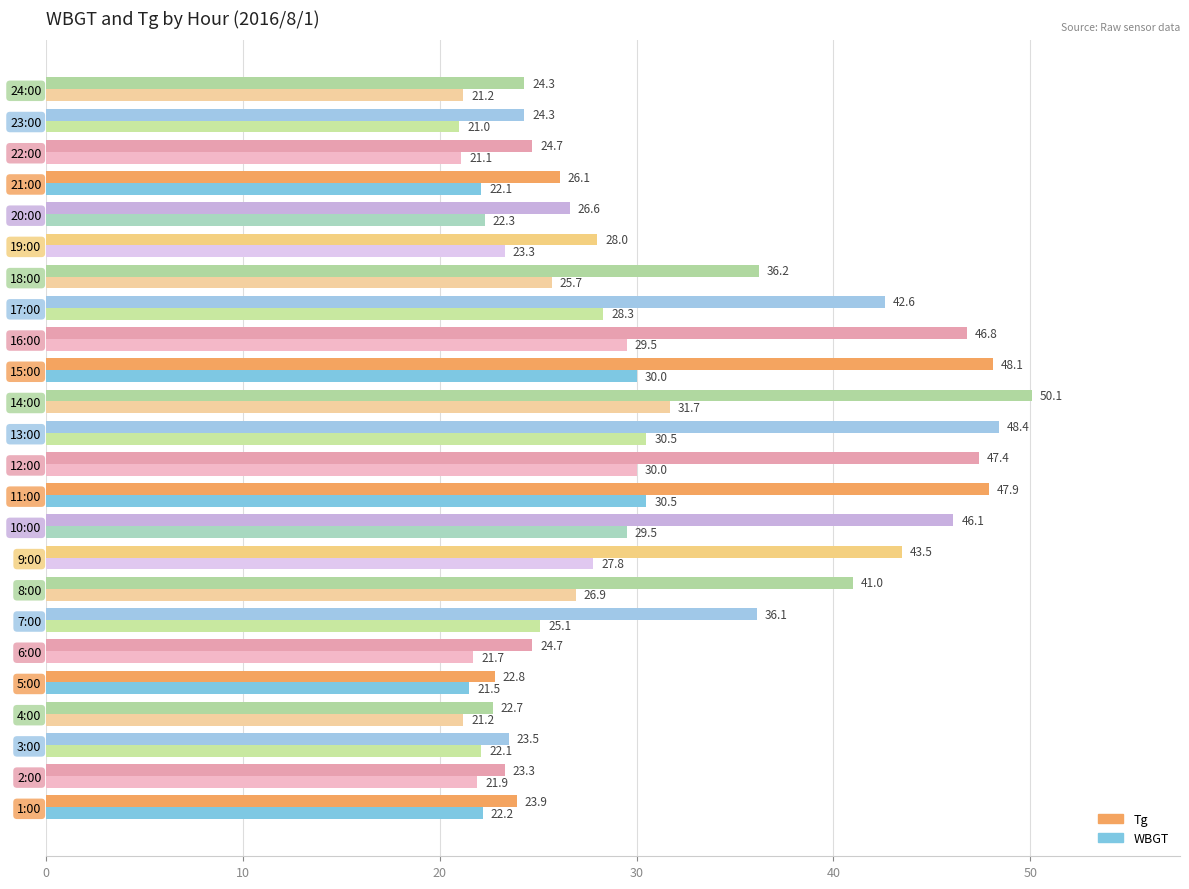

What are all the series names shown in the legend?

Tg, WBGT